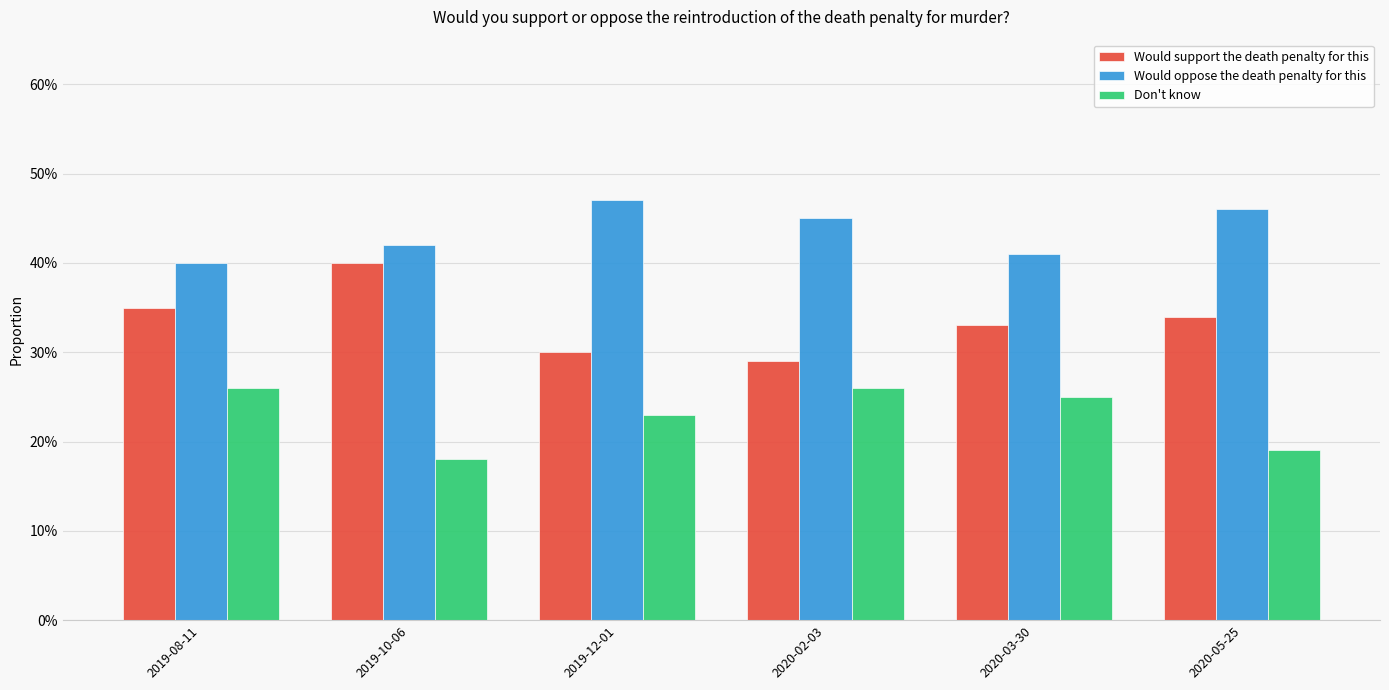

Reading right to left, list all the values displayed in this chart.

Would support the death penalty for this: 0.3	0.3	0.3	0.3	0.4	0.3
Would oppose the death penalty for this: 0.5	0.4	0.5	0.5	0.4	0.4
Don't know: 0.2	0.2	0.3	0.2	0.2	0.3